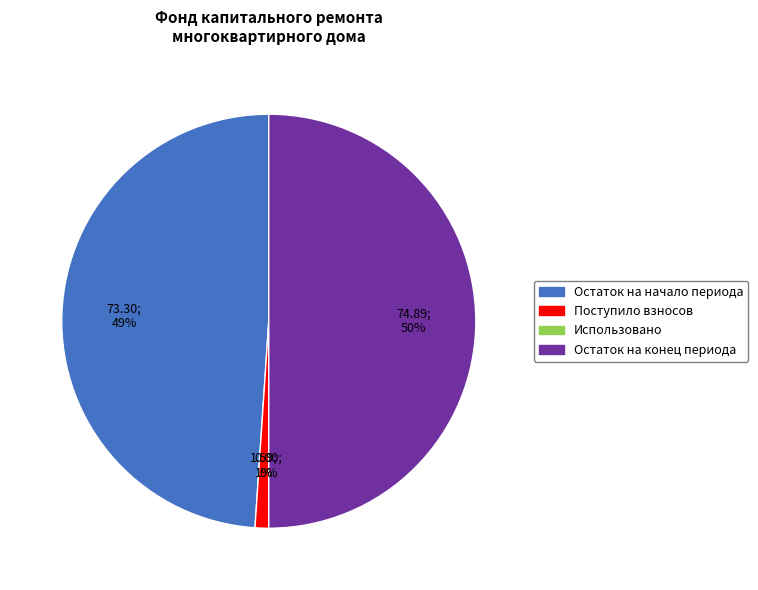

What percentage is the Остаток на конец периода slice, to the nearest percent?

50%